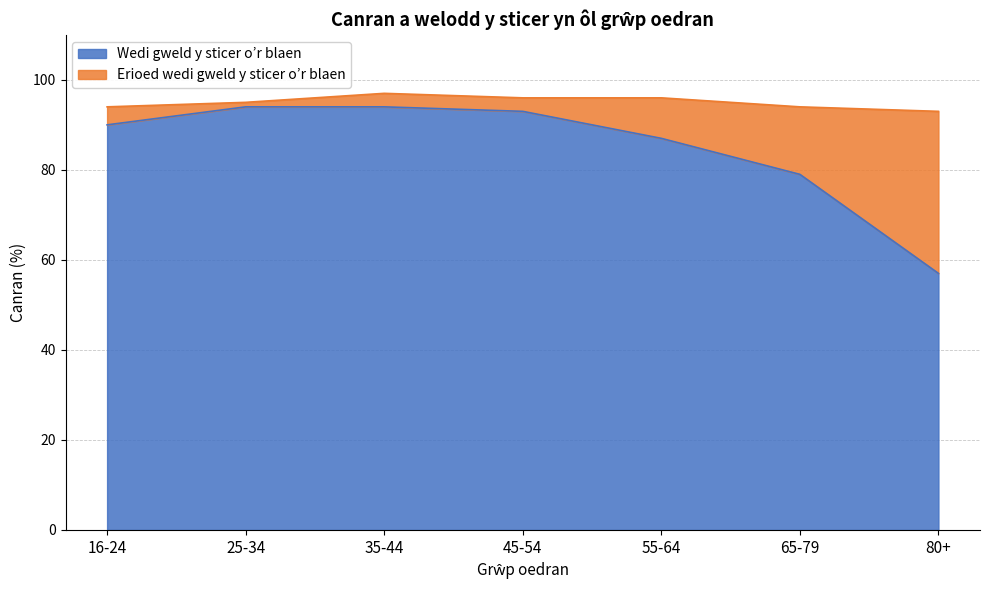

List the labels in order of value, smallest first.

80+, 65-79, 55-64, 16-24, 45-54, 25-34, 35-44